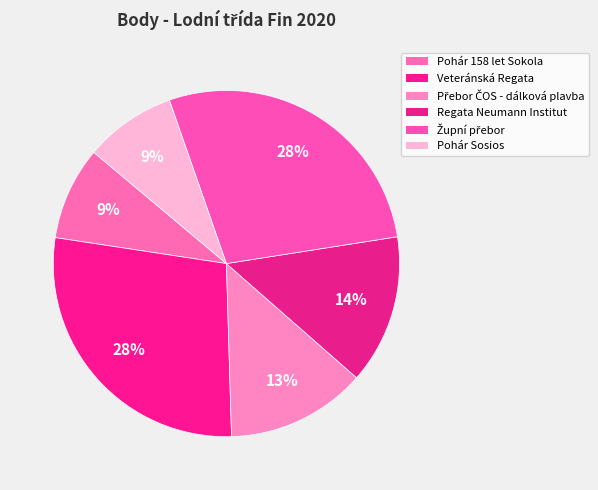

Does Regata Neumann Institut account for over 50% of the chart?

No